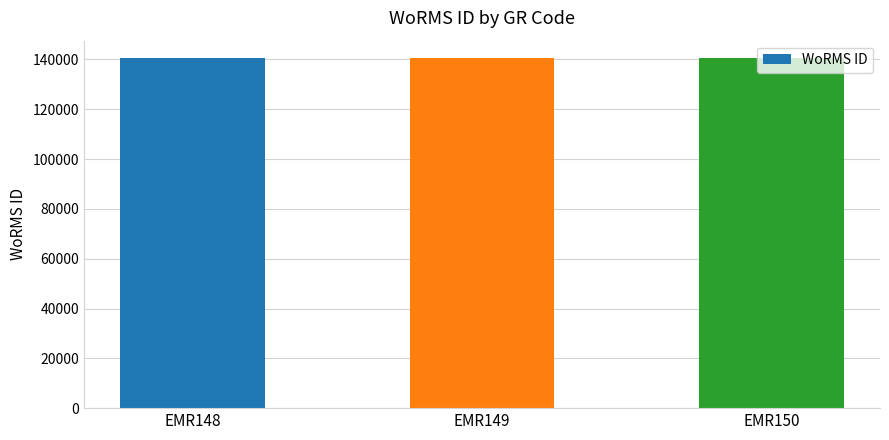

What is the minimum value shown in the chart?

140510